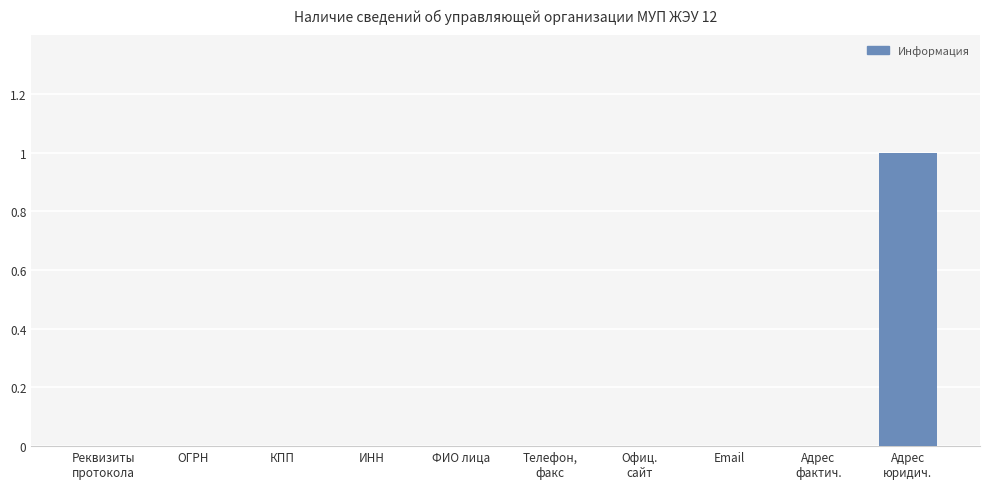

The value at ФИО лица is 0. True or false?

True